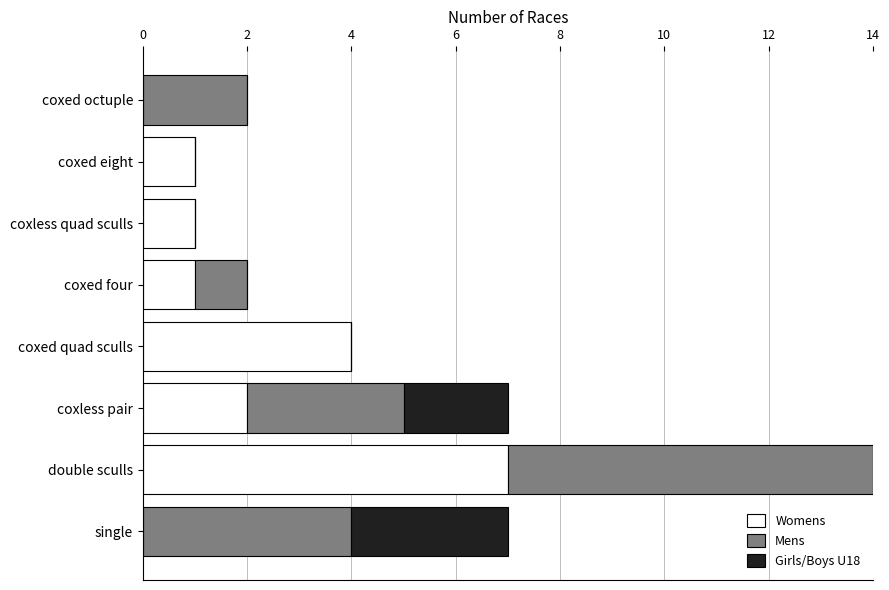

At which category is the sum across all series the highest?

double sculls